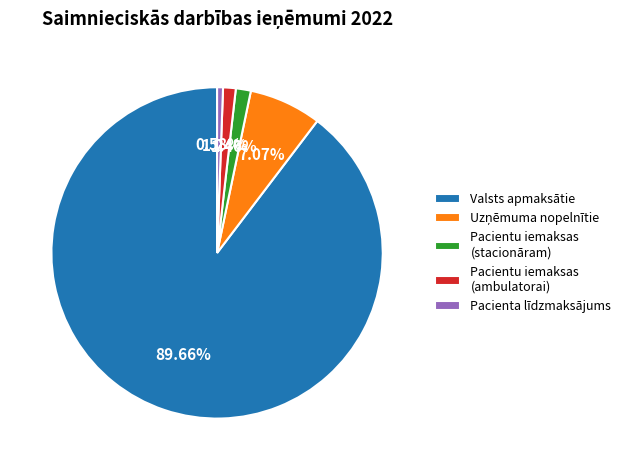

Which category accounts for the majority?

Valsts apmaksātie